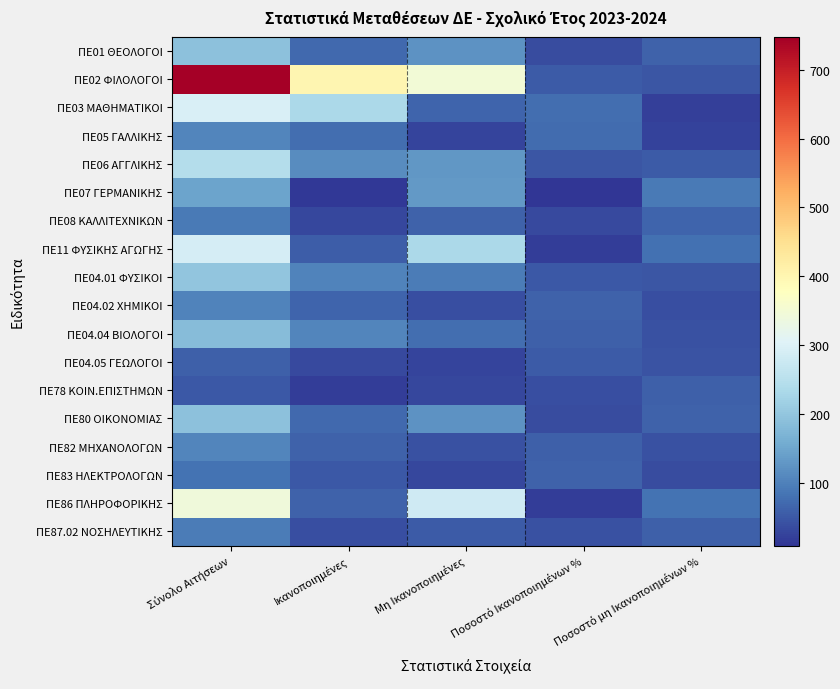

Reading left to right, list all the values displayed in this chart.

ΠΕ01 ΘΕΟΛΟΓΟΙ: Σύνολο Αιτήσεων=193.0	Ικανοποιημένες=70.0	Μη Ικανοποιημένες=123.0	Ποσοστό Ικανοποιημένων %=36.3	Ποσοστό μη Ικανοποιημένων %=63.7
ΠΕ02 ΦΙΛΟΛΟΓΟΙ: Σύνολο Αιτήσεων=748.0	Ικανοποιημένες=400.0	Μη Ικανοποιημένες=348.0	Ποσοστό Ικανοποιημένων %=53.5	Ποσοστό μη Ικανοποιημένων %=46.5
ΠΕ03 ΜΑΘΗΜΑΤΙΚΟΙ: Σύνολο Αιτήσεων=297.0	Ικανοποιημένες=232.0	Μη Ικανοποιημένες=65.0	Ποσοστό Ικανοποιημένων %=78.1	Ποσοστό μη Ικανοποιημένων %=21.9
ΠΕ05 ΓΑΛΛΙΚΗΣ: Σύνολο Αιτήσεων=105.0	Ικανοποιημένες=78.0	Μη Ικανοποιημένες=27.0	Ποσοστό Ικανοποιημένων %=74.3	Ποσοστό μη Ικανοποιημένων %=25.7
ΠΕ06 ΑΓΓΛΙΚΗΣ: Σύνολο Αιτήσεων=243.0	Ικανοποιημένες=115.0	Μη Ικανοποιημένες=128.0	Ποσοστό Ικανοποιημένων %=47.3	Ποσοστό μη Ικανοποιημένων %=52.7
ΠΕ07 ΓΕΡΜΑΝΙΚΗΣ: Σύνολο Αιτήσεων=145.0	Ικανοποιημένες=13.0	Μη Ικανοποιημένες=132.0	Ποσοστό Ικανοποιημένων %=9.0	Ποσοστό μη Ικανοποιημένων %=91.0
ΠΕ08 ΚΑΛΛΙΤΕΧΝΙΚΩΝ: Σύνολο Αιτήσεων=92.0	Ικανοποιημένες=31.0	Μη Ικανοποιημένες=61.0	Ποσοστό Ικανοποιημένων %=33.7	Ποσοστό μη Ικανοποιημένων %=66.3
ΠΕ11 ΦΥΣΙΚΗΣ ΑΓΩΓΗΣ: Σύνολο Αιτήσεων=290.0	Ικανοποιημένες=57.0	Μη Ικανοποιημένες=233.0	Ποσοστό Ικανοποιημένων %=19.7	Ποσοστό μη Ικανοποιημένων %=80.3
ΠΕ04.01 ΦΥΣΙΚΟΙ: Σύνολο Αιτήσεων=197.0	Ικανοποιημένες=102.0	Μη Ικανοποιημένες=95.0	Ποσοστό Ικανοποιημένων %=51.8	Ποσοστό μη Ικανοποιημένων %=48.2
ΠΕ04.02 ΧΗΜΙΚΟΙ: Σύνολο Αιτήσεων=103.0	Ικανοποιημένες=64.0	Μη Ικανοποιημένες=39.0	Ποσοστό Ικανοποιημένων %=62.1	Ποσοστό μη Ικανοποιημένων %=37.9
ΠΕ04.04 ΒΙΟΛΟΓΟΙ: Σύνολο Αιτήσεων=183.0	Ικανοποιημένες=107.0	Μη Ικανοποιημένες=76.0	Ποσοστό Ικανοποιημένων %=58.5	Ποσοστό μη Ικανοποιημένων %=41.5
ΠΕ04.05 ΓΕΩΛΟΓΟΙ: Σύνολο Αιτήσεων=60.0	Ικανοποιημένες=33.0	Μη Ικανοποιημένες=27.0	Ποσοστό Ικανοποιημένων %=55.0	Ποσοστό μη Ικανοποιημένων %=45.0
ΠΕ78 ΚΟΙΝ.ΕΠΙΣΤΗΜΩΝ: Σύνολο Αιτήσεων=51.0	Ικανοποιημένες=20.0	Μη Ικανοποιημένες=31.0	Ποσοστό Ικανοποιημένων %=39.2	Ποσοστό μη Ικανοποιημένων %=60.8
ΠΕ80 ΟΙΚΟΝΟΜΙΑΣ: Σύνολο Αιτήσεων=193.0	Ικανοποιημένες=71.0	Μη Ικανοποιημένες=122.0	Ποσοστό Ικανοποιημένων %=36.8	Ποσοστό μη Ικανοποιημένων %=63.2
ΠΕ82 ΜΗΧΑΝΟΛΟΓΩΝ: Σύνολο Αιτήσεων=105.0	Ικανοποιημένες=62.0	Μη Ικανοποιημένες=43.0	Ποσοστό Ικανοποιημένων %=59.0	Ποσοστό μη Ικανοποιημένων %=41.0
ΠΕ83 ΗΛΕΚΤΡΟΛΟΓΩΝ: Σύνολο Αιτήσεων=82.0	Ικανοποιημένες=52.0	Μη Ικανοποιημένες=30.0	Ποσοστό Ικανοποιημένων %=63.4	Ποσοστό μη Ικανοποιημένων %=36.6
ΠΕ86 ΠΛΗΡΟΦΟΡΙΚΗΣ: Σύνολο Αιτήσεων=343.0	Ικανοποιημένες=61.0	Μη Ικανοποιημένες=282.0	Ποσοστό Ικανοποιημένων %=17.8	Ποσοστό μη Ικανοποιημένων %=82.2
ΠΕ87.02 ΝΟΣΗΛΕΥΤΙΚΗΣ: Σύνολο Αιτήσεων=94.0	Ικανοποιημένες=39.0	Μη Ικανοποιημένες=55.0	Ποσοστό Ικανοποιημένων %=41.5	Ποσοστό μη Ικανοποιημένων %=58.5